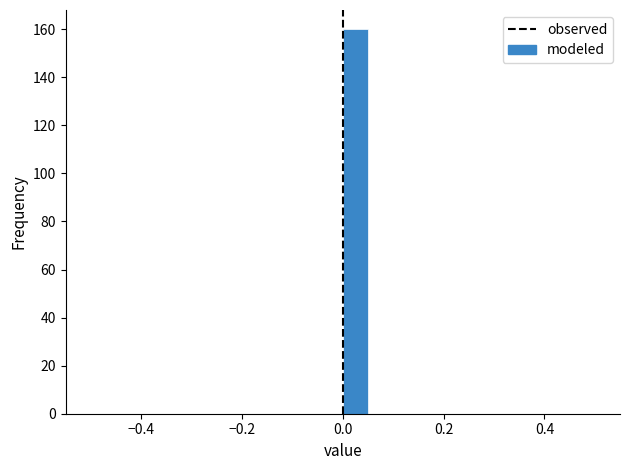

Read against the x-axis, roughly where is the centre of the tallest bar?

0.02